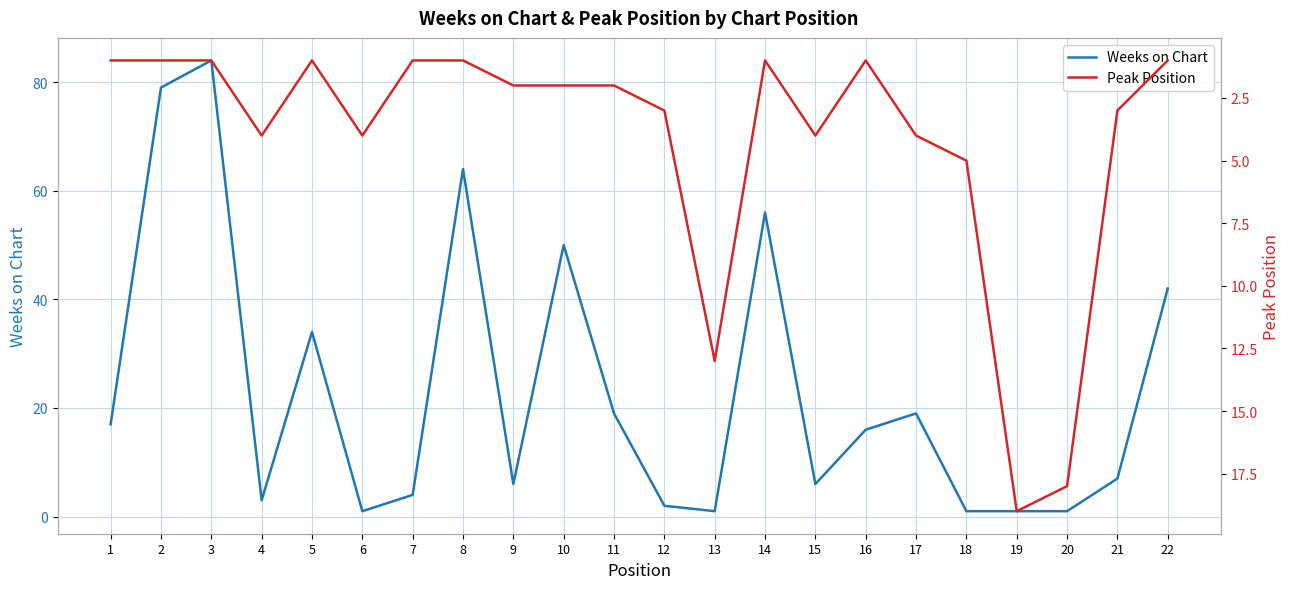

Which series has the largest range (max minus min)?

Weeks on Chart